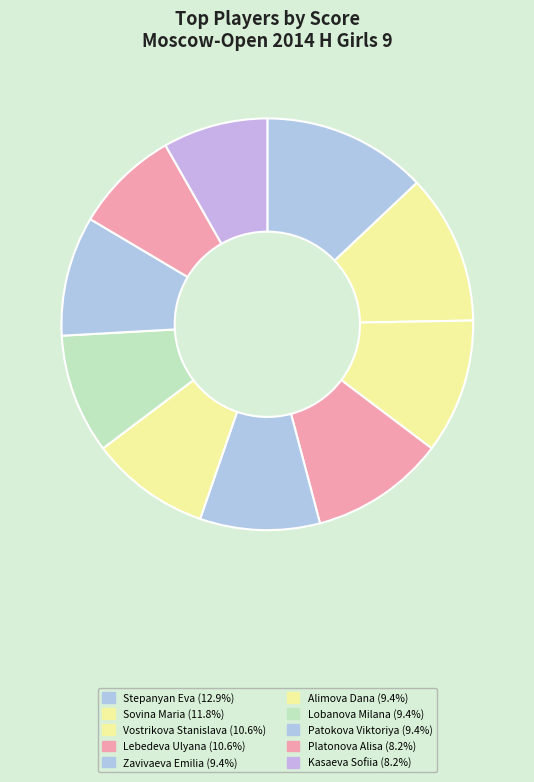

How many segments does this pie chart have?

10